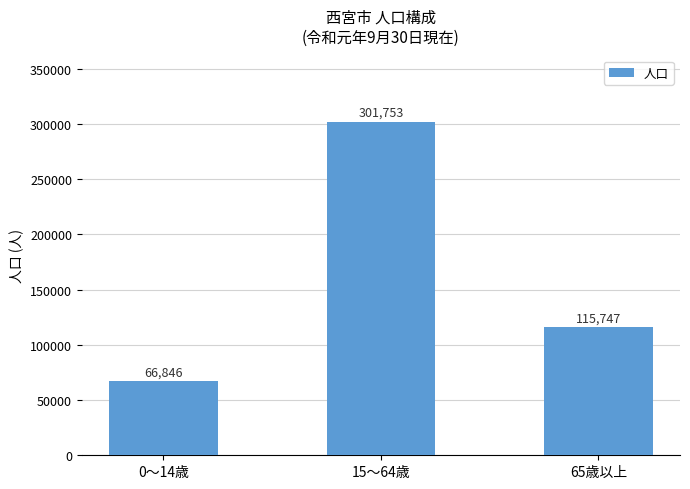

Reading left to right, extract all data points from this chart.

66846	301753	115747